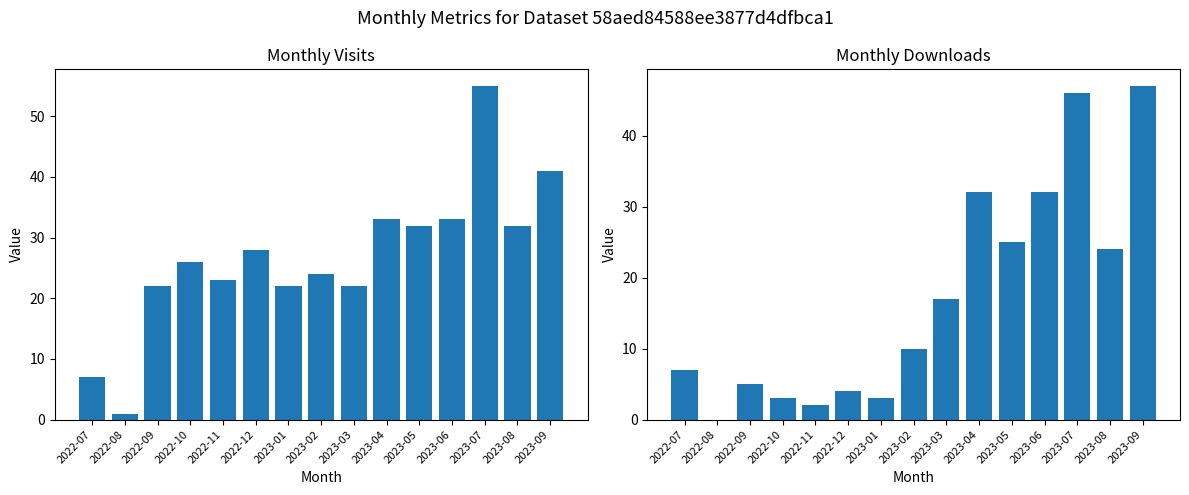

What position from the right is 2023-05?

5